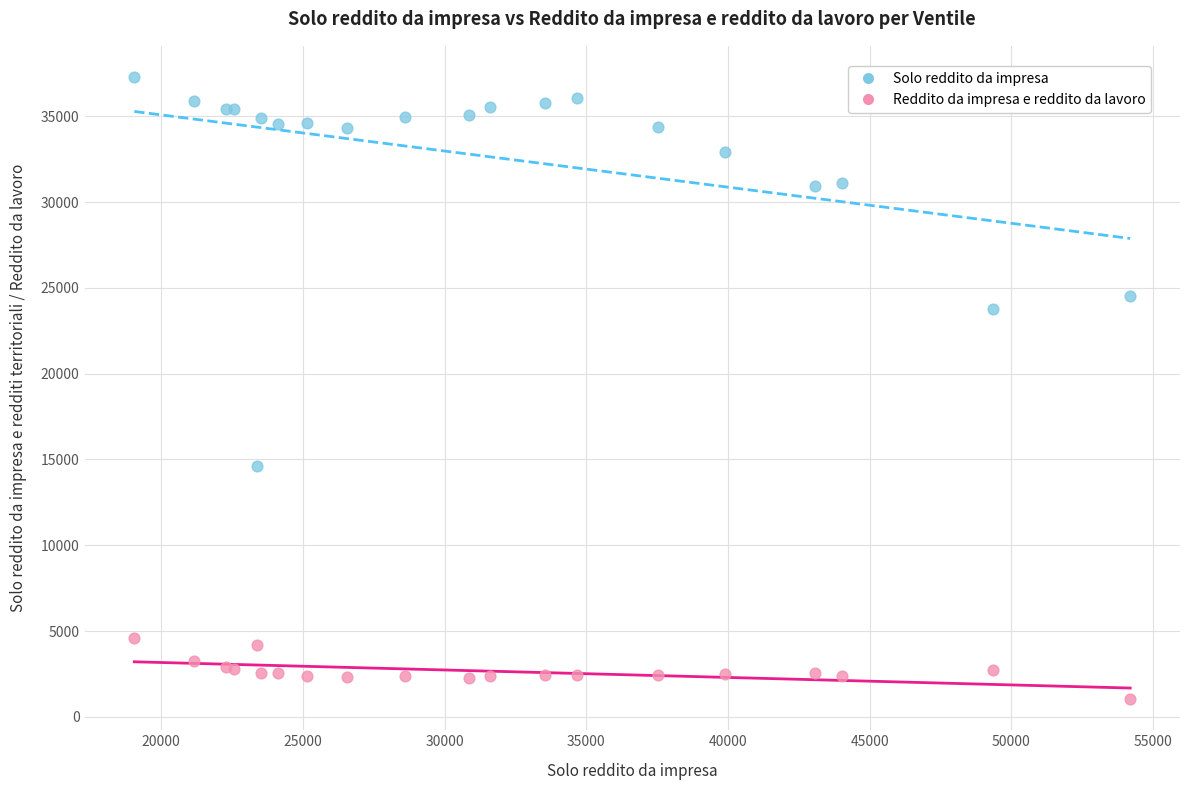

In the Solo reddito da impresa series, what Y value is closest to 25972?

24557